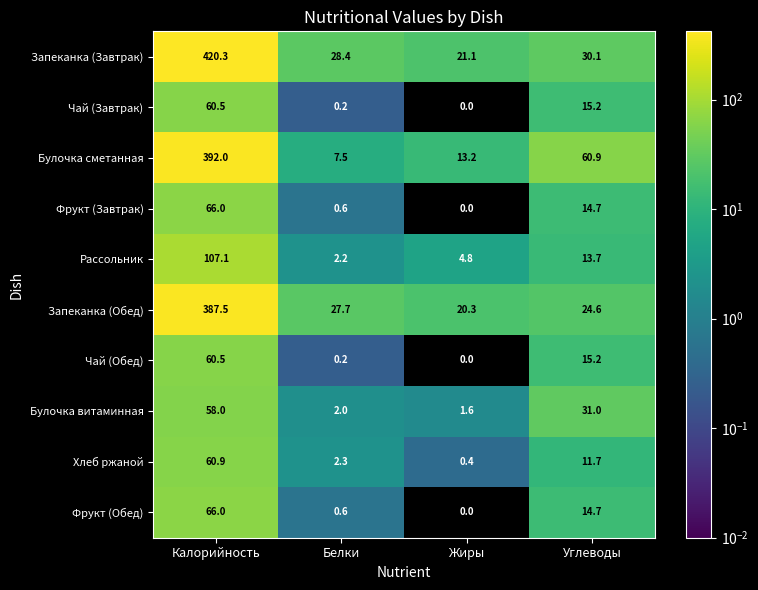

Rank the categories by Чай (Завтрак) value from highest to lowest.

Калорийность, Углеводы, Белки, Жиры